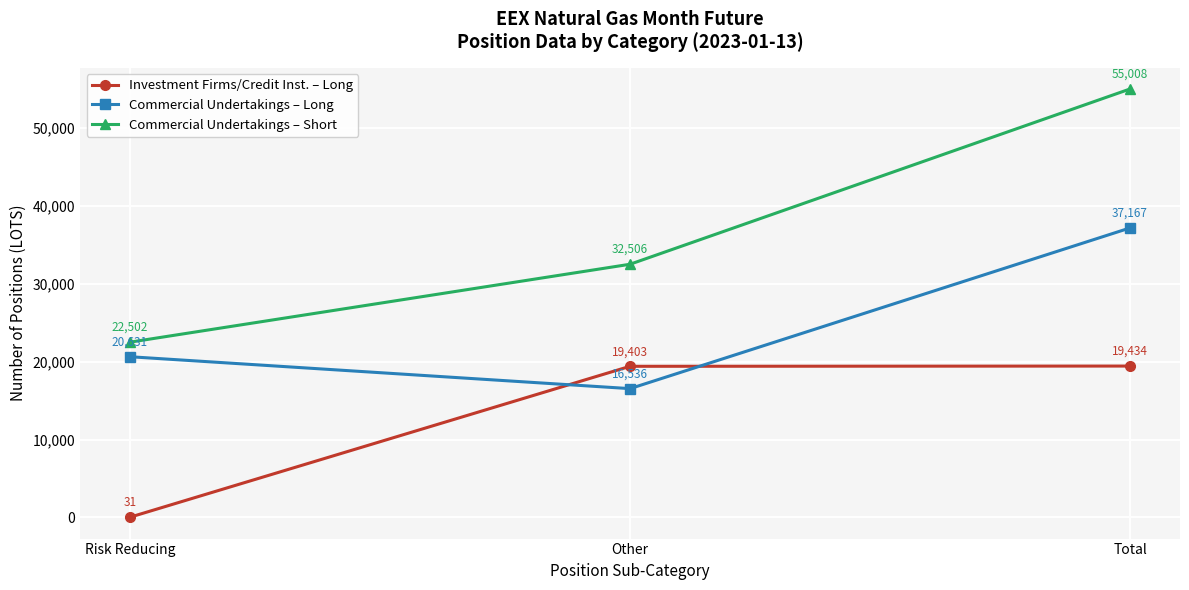

Reading left to right, extract all data points from this chart.

Investment Firms/Credit Inst. – Long: 31	19403	19434
Commercial Undertakings – Long: 20631	16536	37167
Commercial Undertakings – Short: 22502	32506	55008